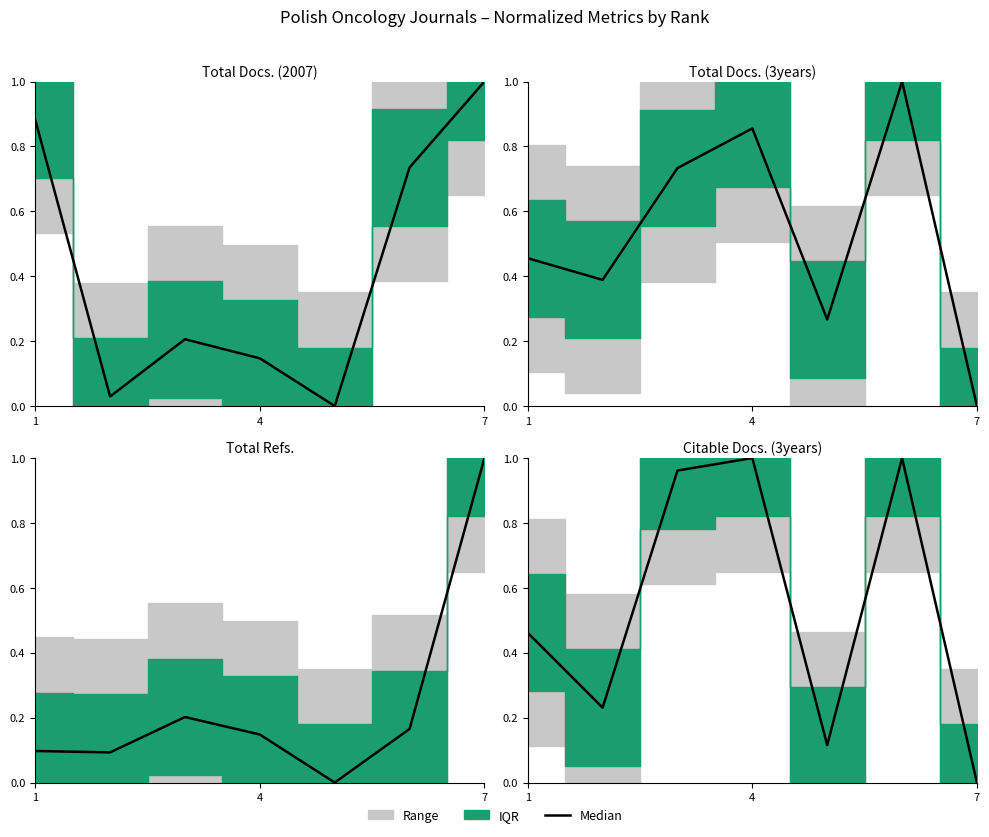

What is the average value?

0.5